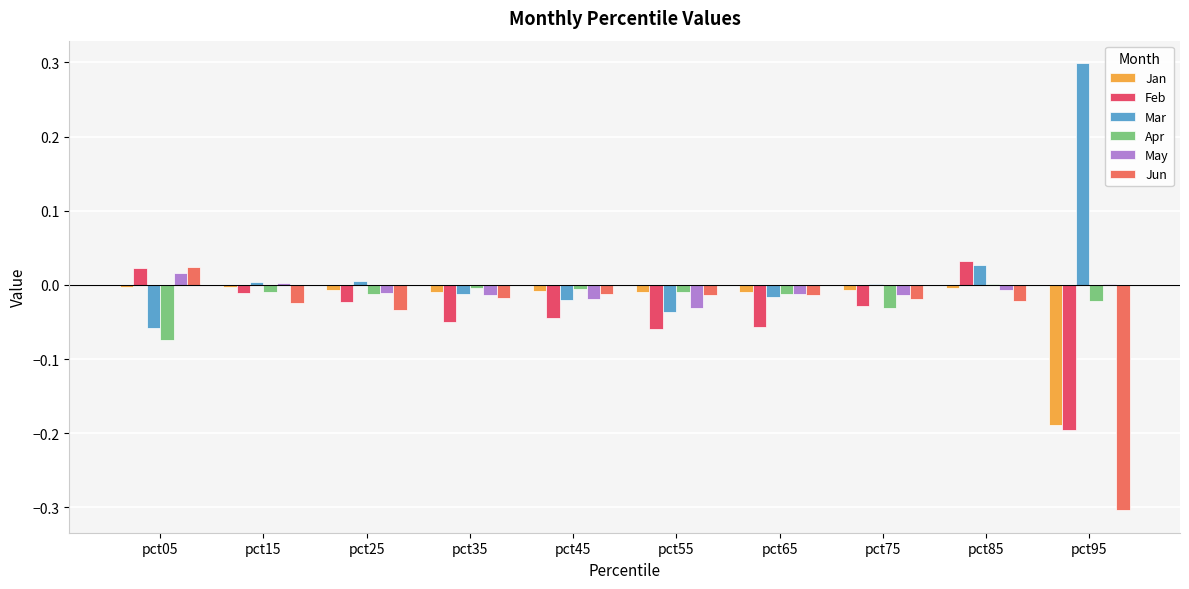

Which series changed the most between pct55 and pct95?

Mar